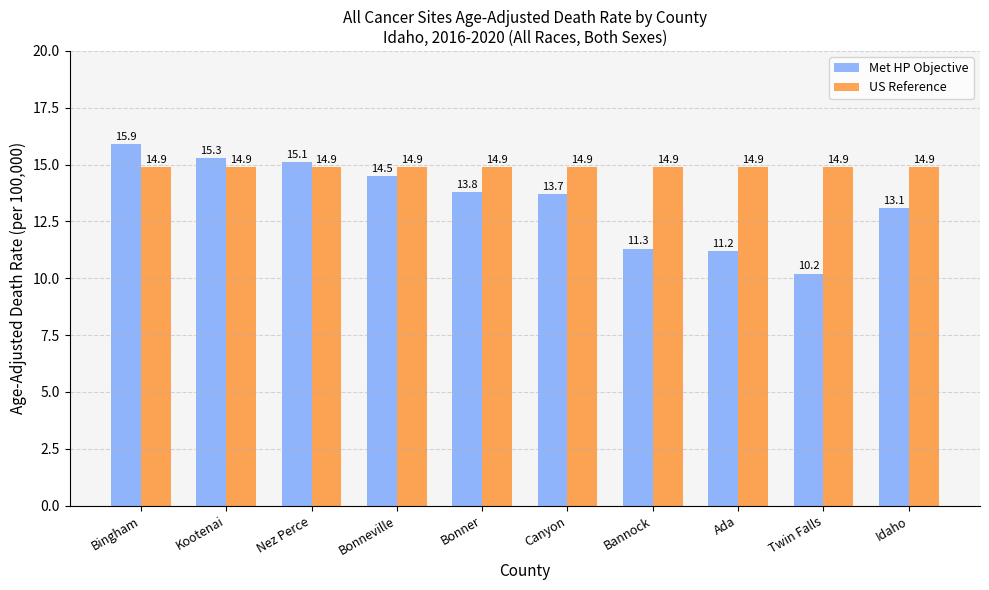

The Met HP Objective series shows 26.0 at Bingham. True or false?

False